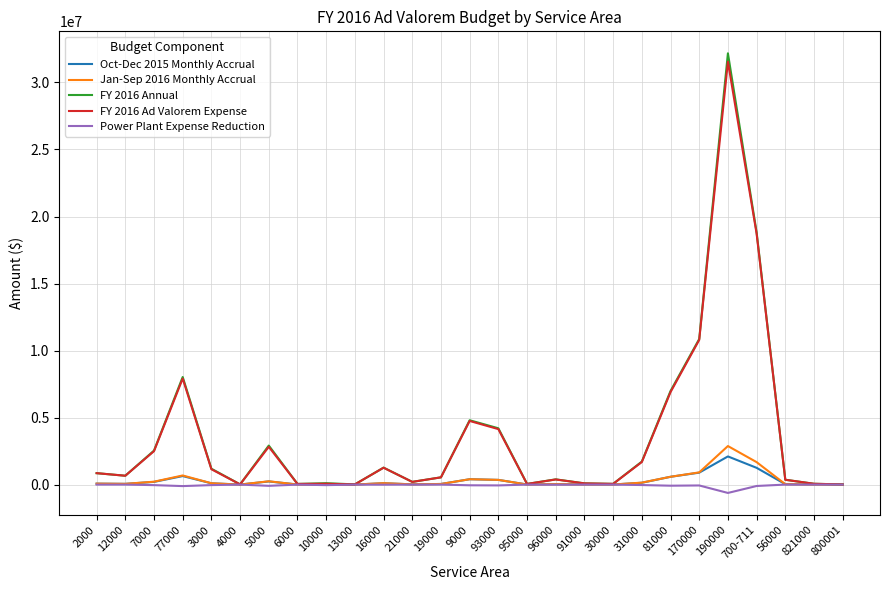

At which category is the sum across all series the highest?

190000